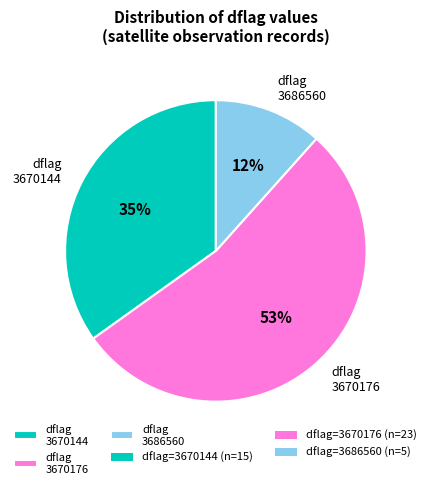

Is the sum of dflag 3670144 and dflag 3686560 greater than half?

No